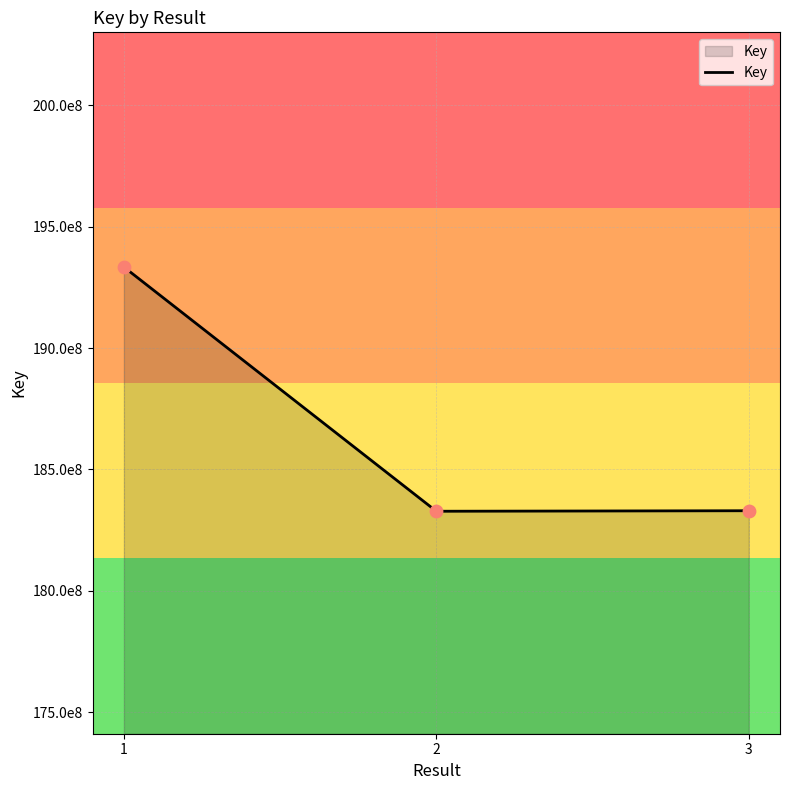

Is this an area chart (filled region under the line)?

Yes